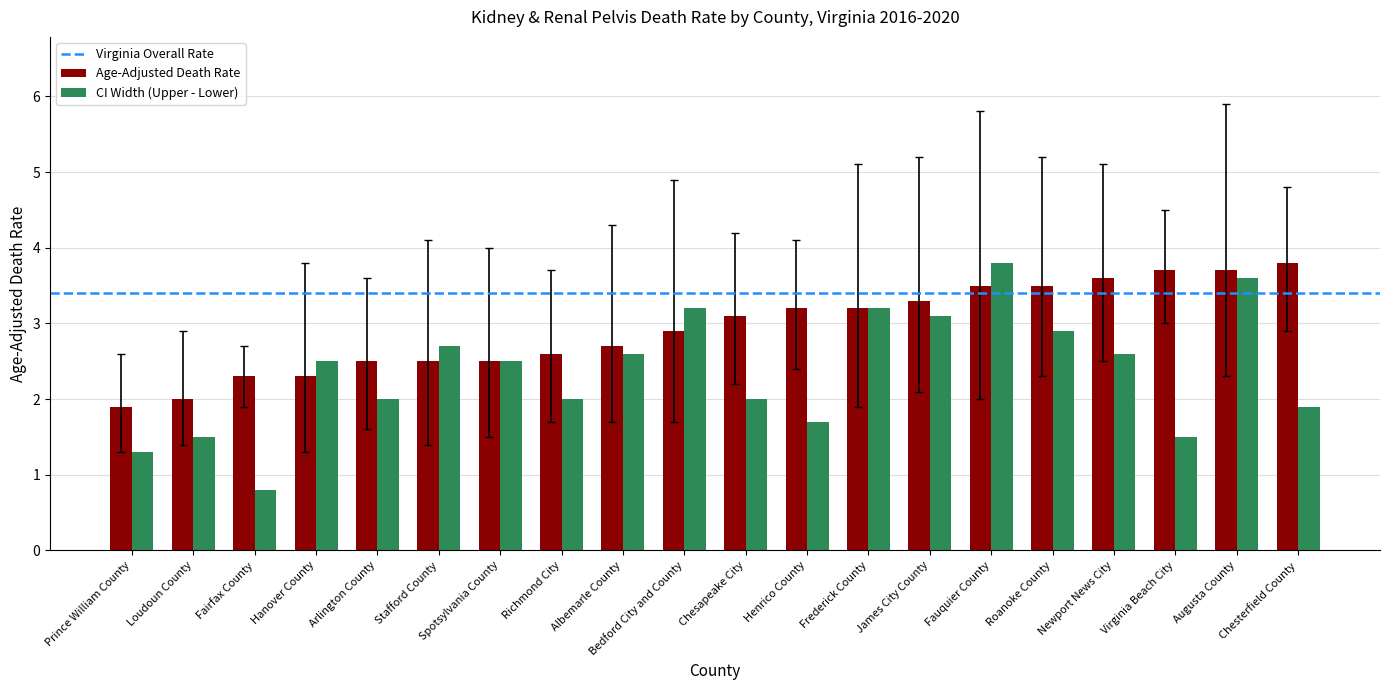

Is it true that CI Width (Upper - Lower) equals 2.0 at Arlington County?

True